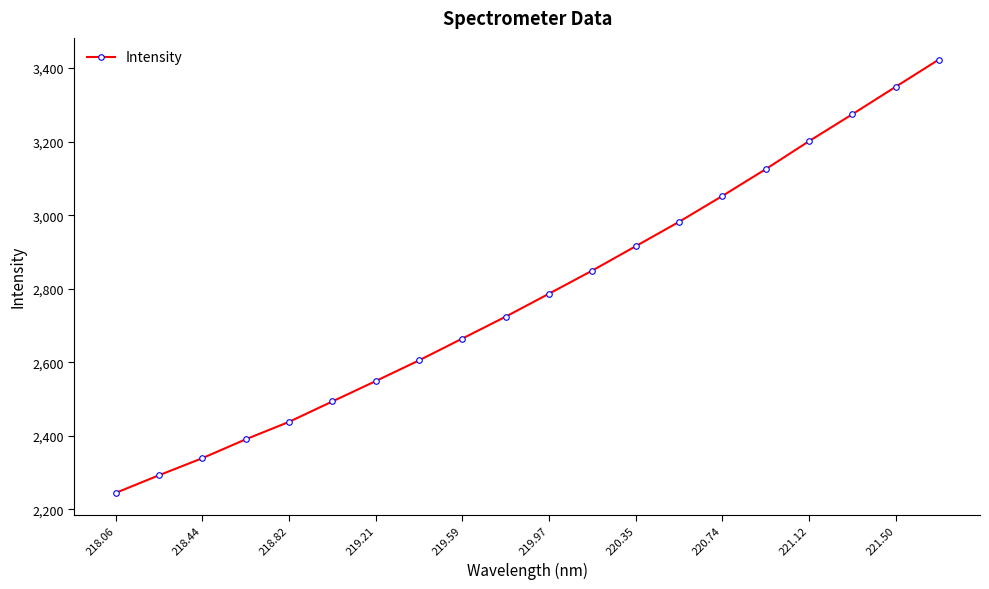

What is the value of the 9th point from the left?

2664.4